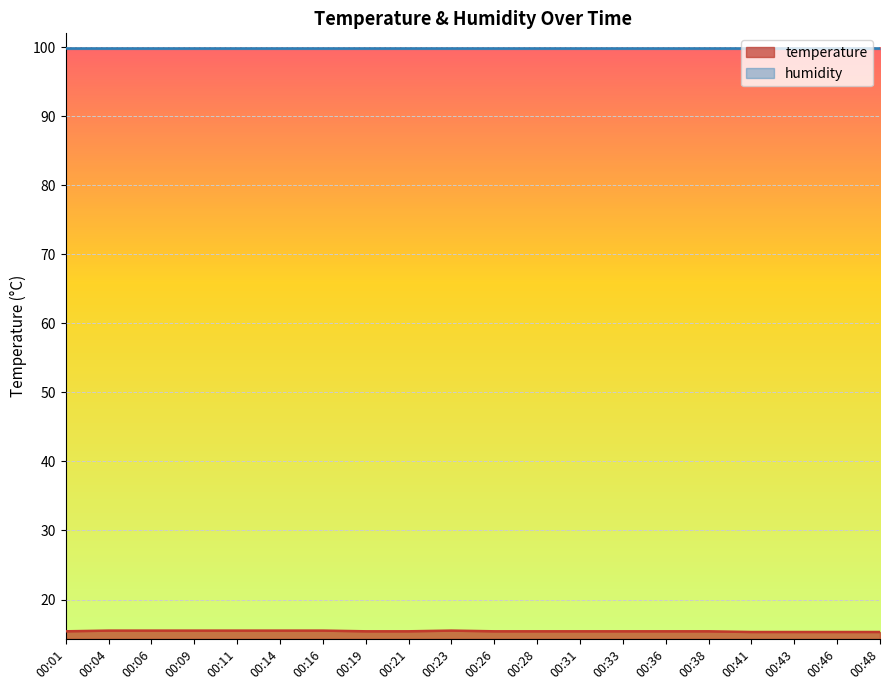

Rank the categories by value from highest to lowest.

00:04, 00:06, 00:09, 00:11, 00:14, 00:16, 00:23, 00:01, 00:19, 00:21, 00:26, 00:28, 00:31, 00:33, 00:36, 00:38, 00:41, 00:43, 00:46, 00:48